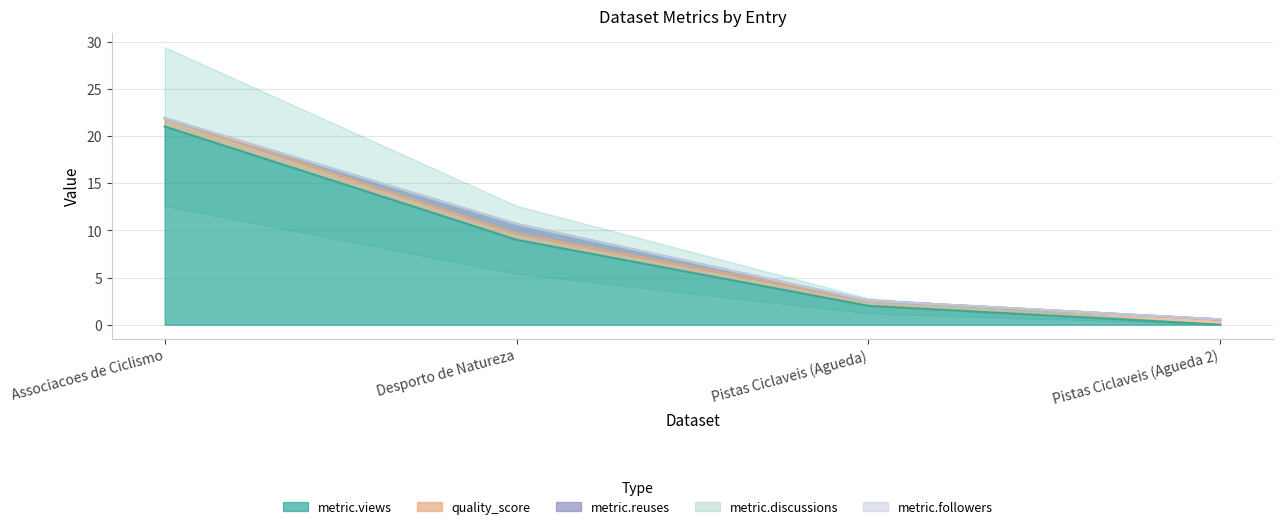

Between Pistas Ciclaveis (Agueda) and Desporto de Natureza, which is larger?

Desporto de Natureza